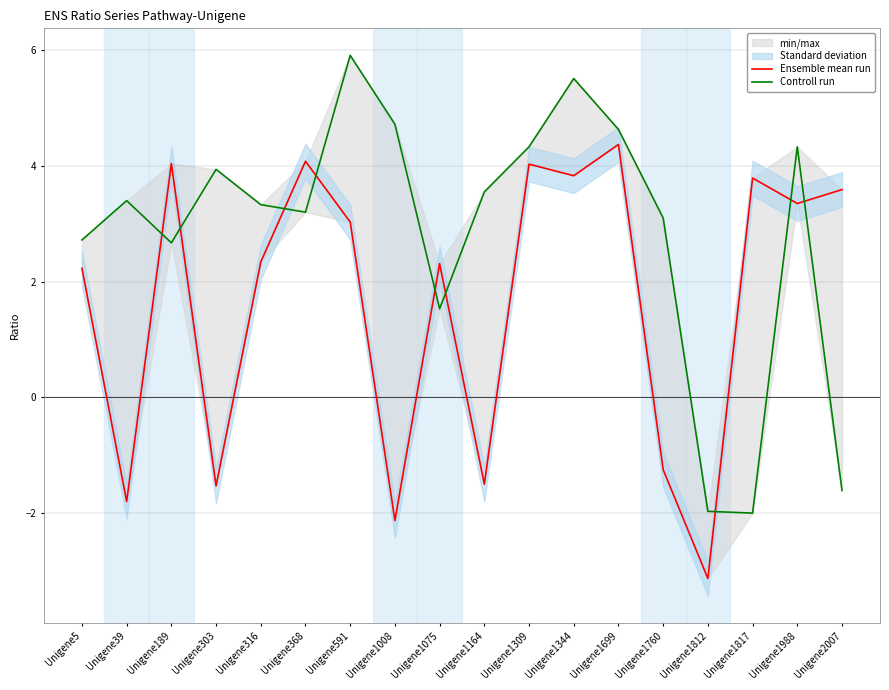

Rank the series at Unigene189 from highest to lowest value.

Ensemble mean run, Controll run